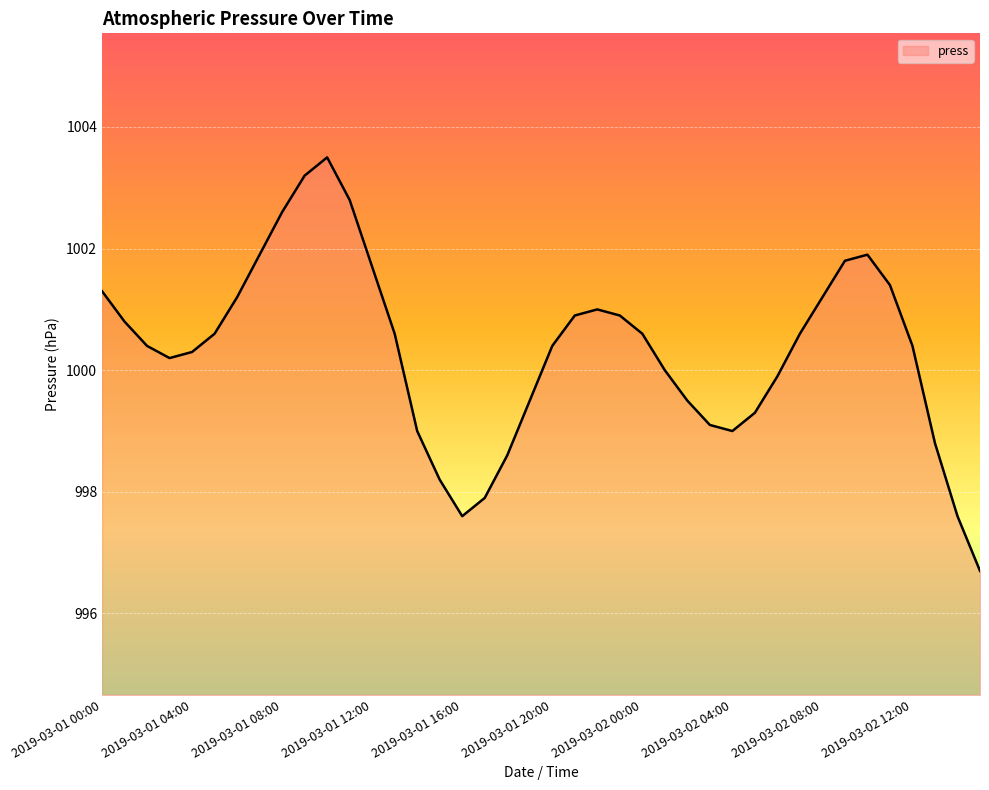

What is the minimum value shown in the chart?

996.7